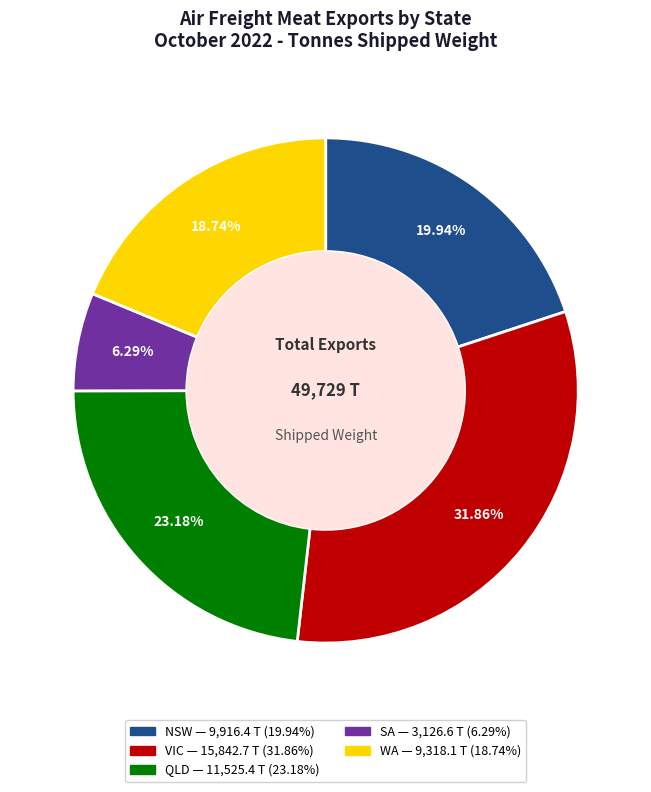

To the nearest percent, what is the difference between the largest and smallest slice percentages?

26%